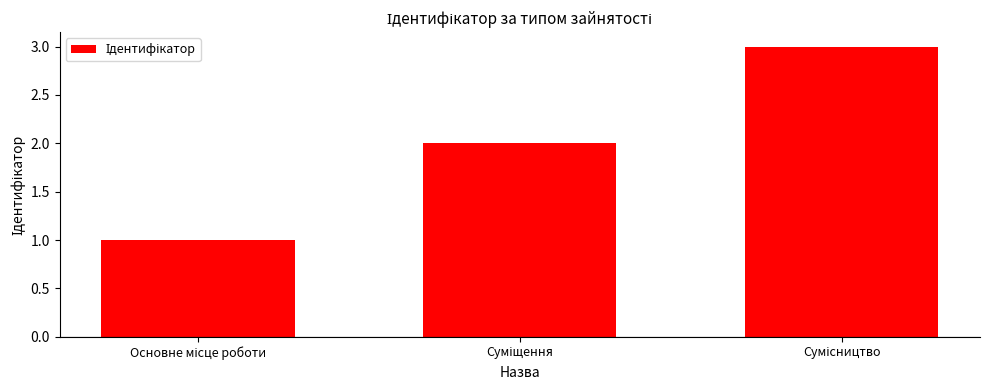

What is the greatest value displayed?

3